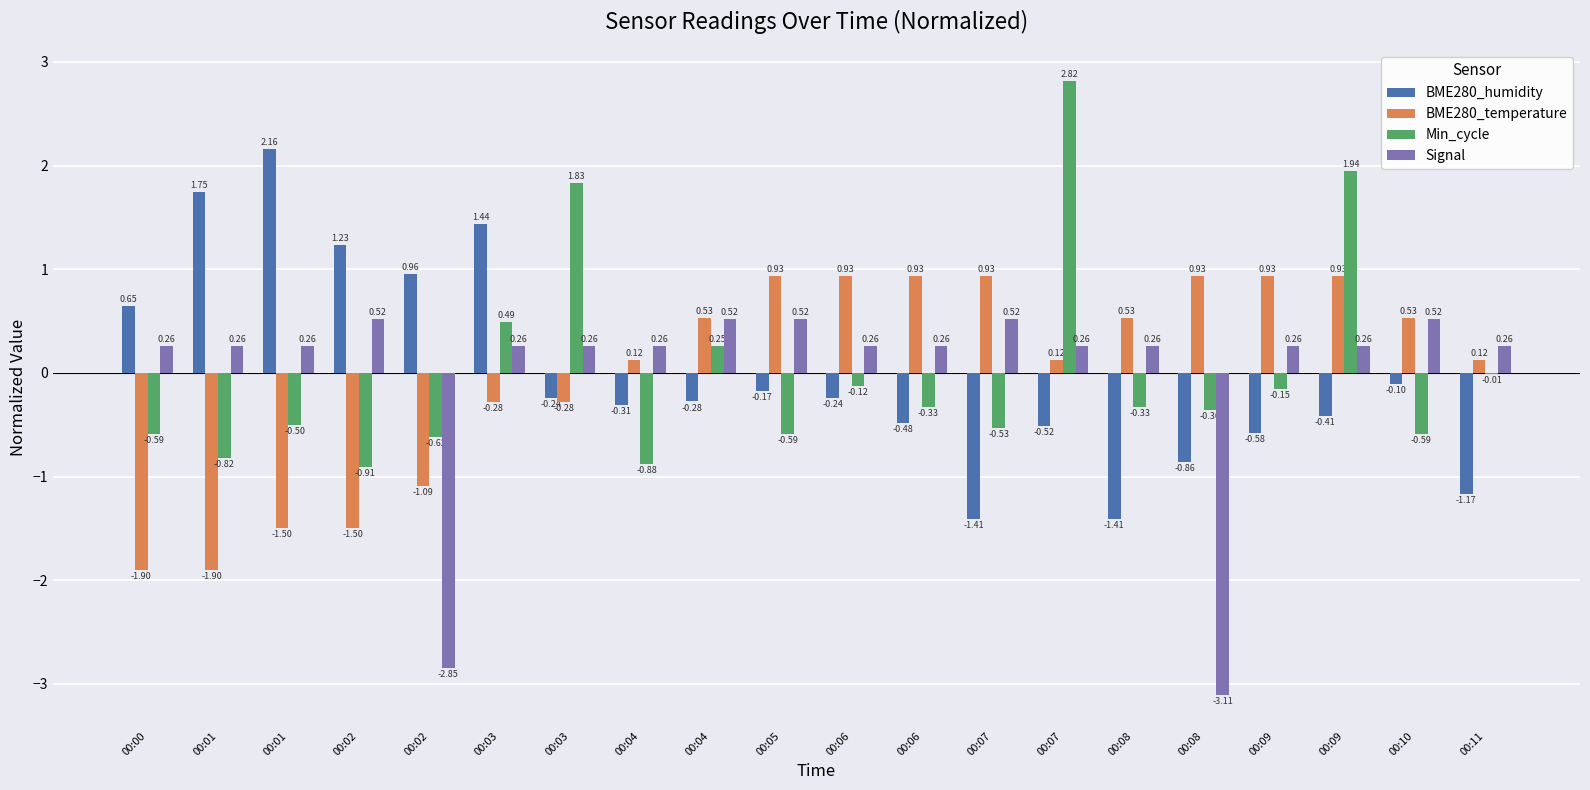

Are the bars horizontal?

No